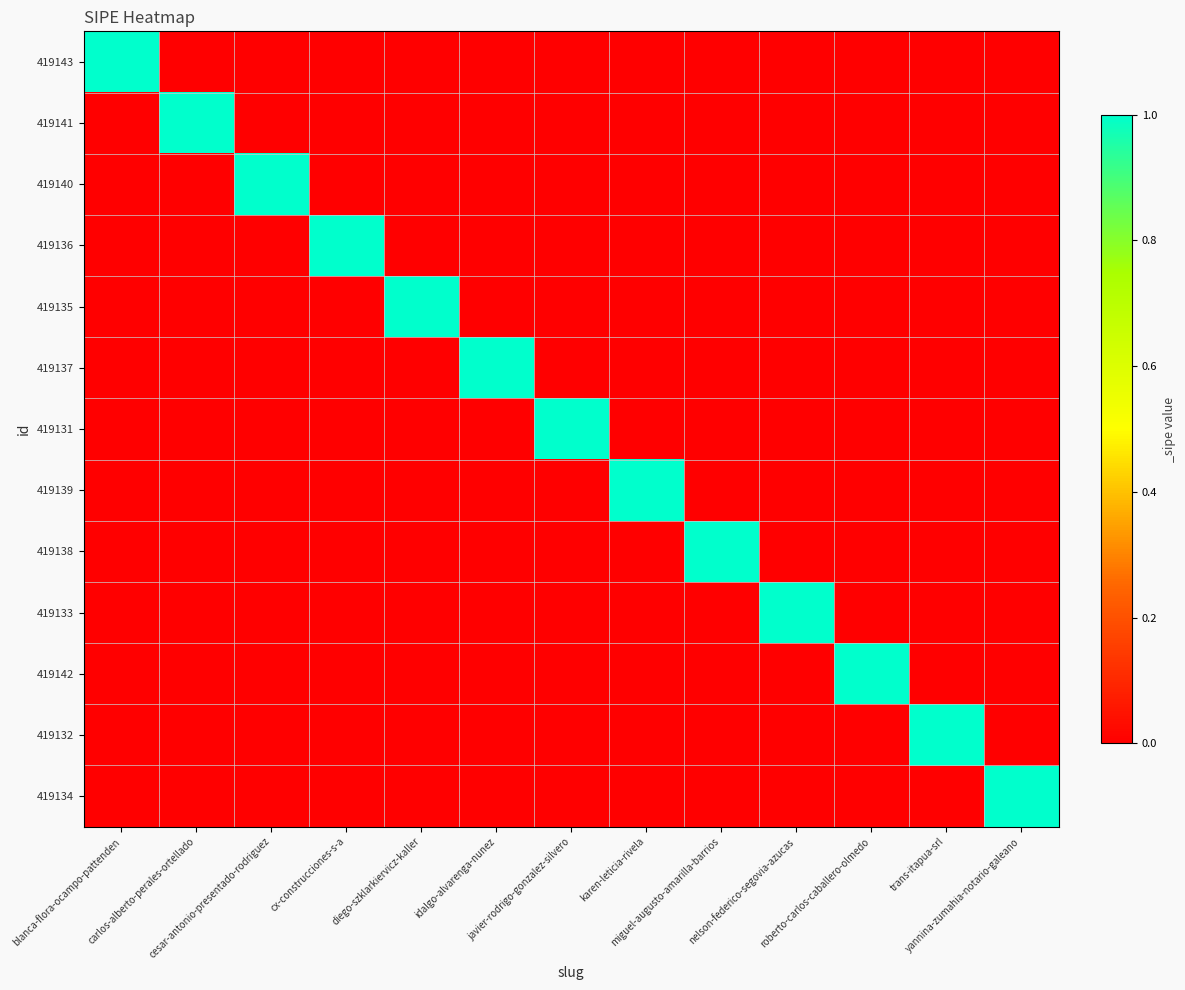

What is the greatest value displayed?

1